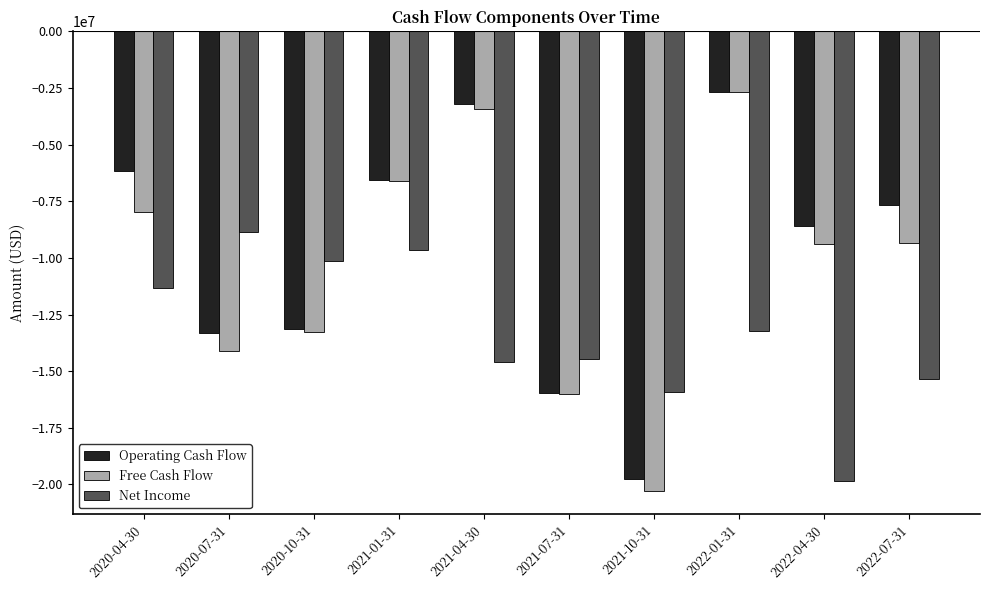

What position from the left is 2020-04-30?

1